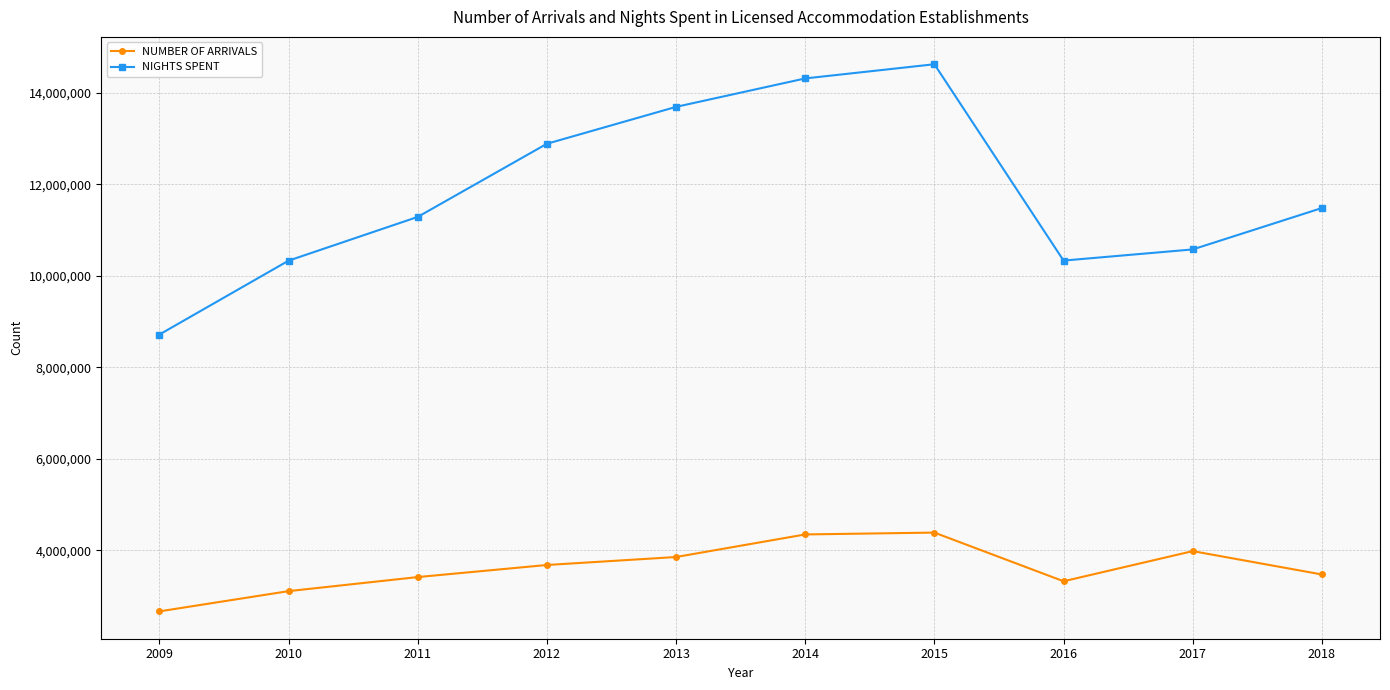

How many values in the NUMBER OF ARRIVALS series are below 3675484?

5